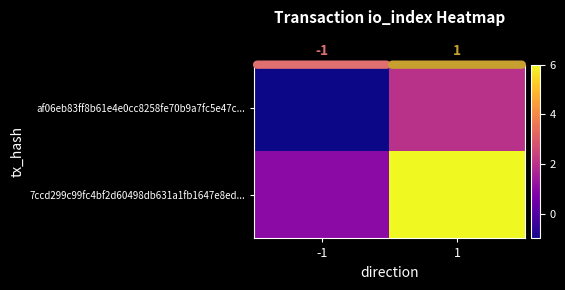

Reading left to right, what are all the values shown in this chart?

af06eb83ff8b61e4e0cc8258fe70b9a7fc5e47c...: -1=-1	1=2
7ccd299c99fc4bf2d60498db631a1fb1647e8ed...: -1=1	1=6